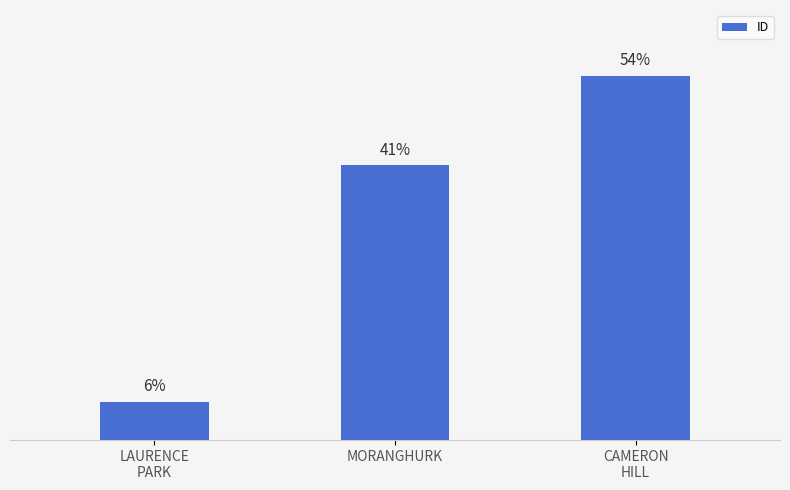

What is the label of the 1st bar from the right?

CAMERON
HILL